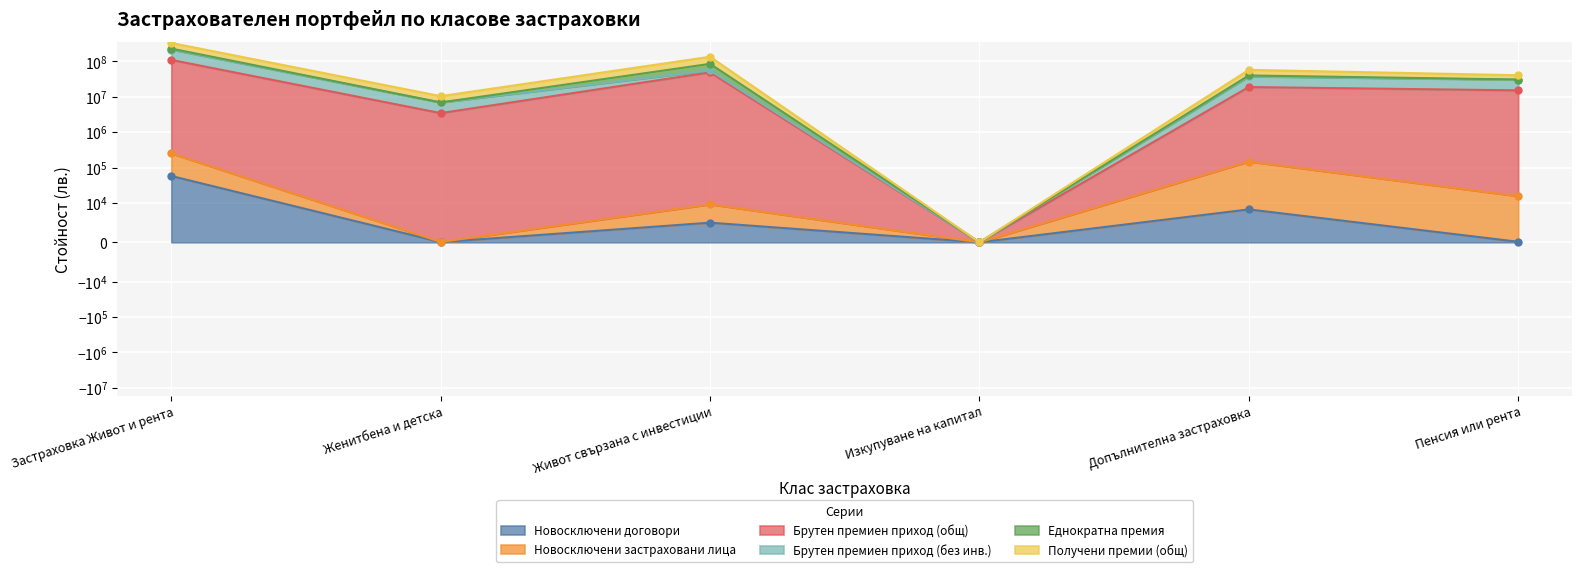

How many positive values does the Брутен премиен приход (общ) series have?

5